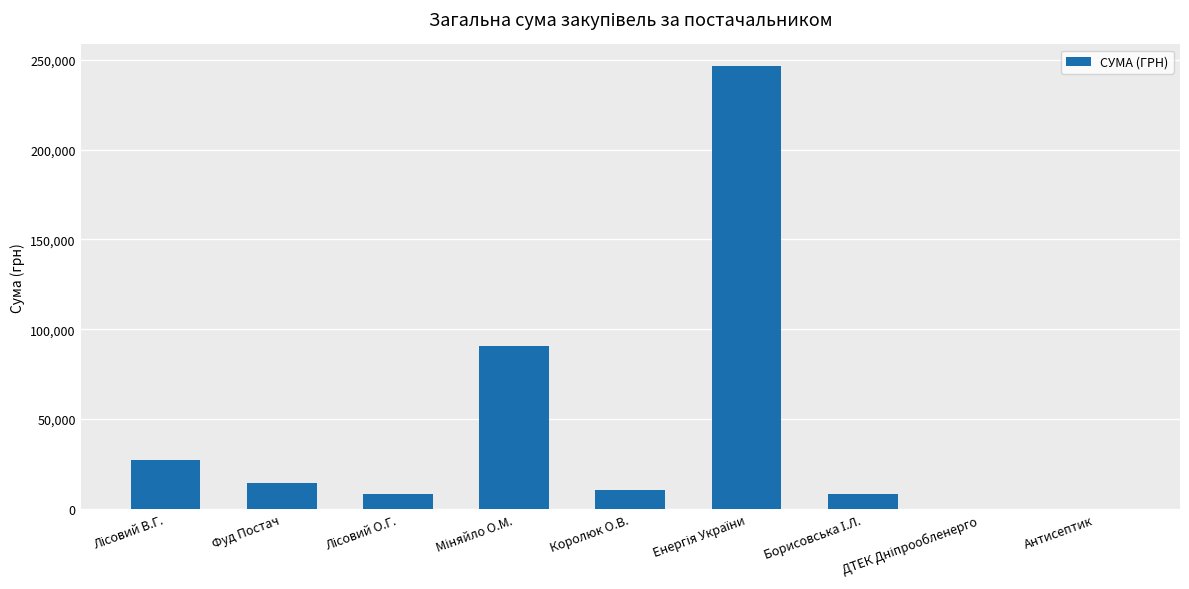

How many data points does each series have?

9